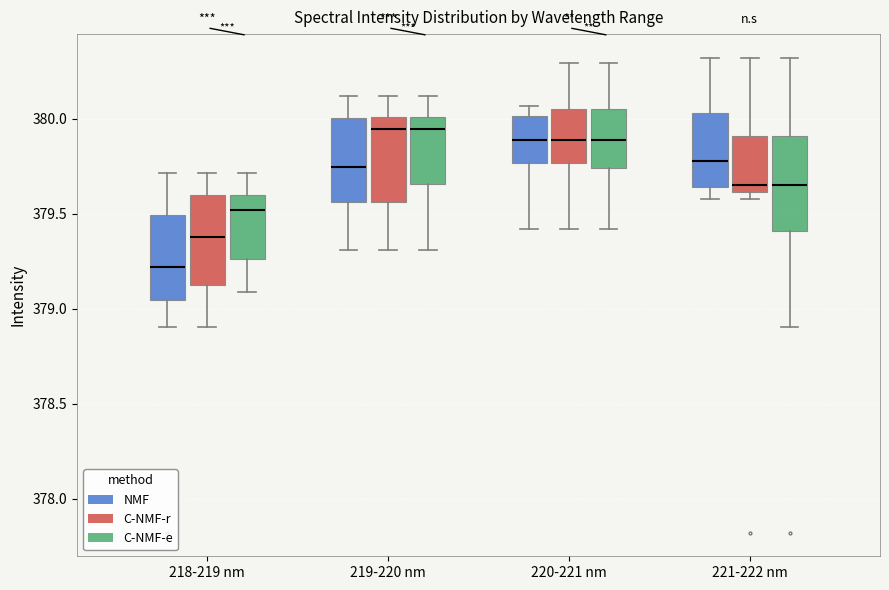

Reading left to right, read every box against the y-axis: the position of its median line, the range the box covers, and the ends of its whiskers. The values are not printed on the chart, so give them approximately, as read against the axis.

218-219 nm (NMF): median 379.20, box 379.05 to 379.50, whiskers 378.90 to 379.70
218-219 nm (C-NMF-r): median 379.40, box 379.10 to 379.60, whiskers 378.90 to 379.70
218-219 nm (C-NMF-e): median 379.50, box 379.25 to 379.60, whiskers 379.10 to 379.70
219-220 nm (NMF): median 379.75, box 379.55 to 380.00, whiskers 379.30 to 380.10
219-220 nm (C-NMF-r): median 379.95, box 379.55 to 380.00, whiskers 379.30 to 380.10
219-220 nm (C-NMF-e): median 379.95, box 379.65 to 380.00, whiskers 379.30 to 380.10
220-221 nm (NMF): median 379.90, box 379.75 to 380.00, whiskers 379.40 to 380.05
220-221 nm (C-NMF-r): median 379.90, box 379.75 to 380.05, whiskers 379.40 to 380.30
220-221 nm (C-NMF-e): median 379.90, box 379.75 to 380.05, whiskers 379.40 to 380.30
221-222 nm (NMF): median 379.80, box 379.65 to 380.05, whiskers 379.60 to 380.30
221-222 nm (C-NMF-r): median 379.65, box 379.60 to 379.90, whiskers 379.60 (just below the box's lower edge) to 380.30
221-222 nm (C-NMF-e): median 379.65, box 379.40 to 379.90, whiskers 378.90 to 380.30